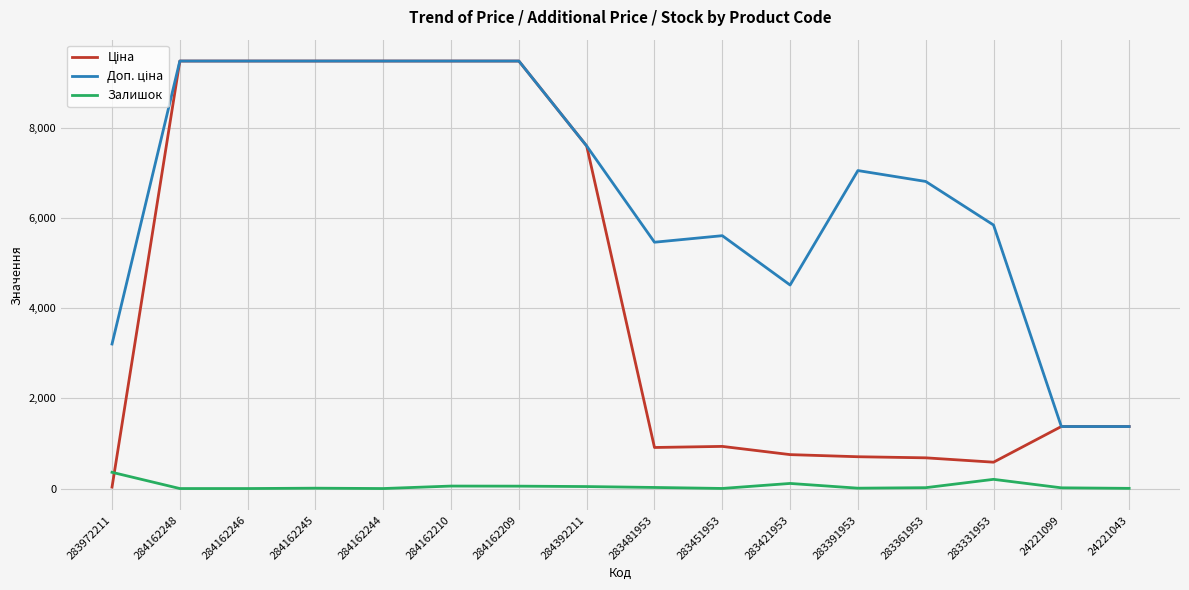

What is the total value across all series at 284162246?

18960.1